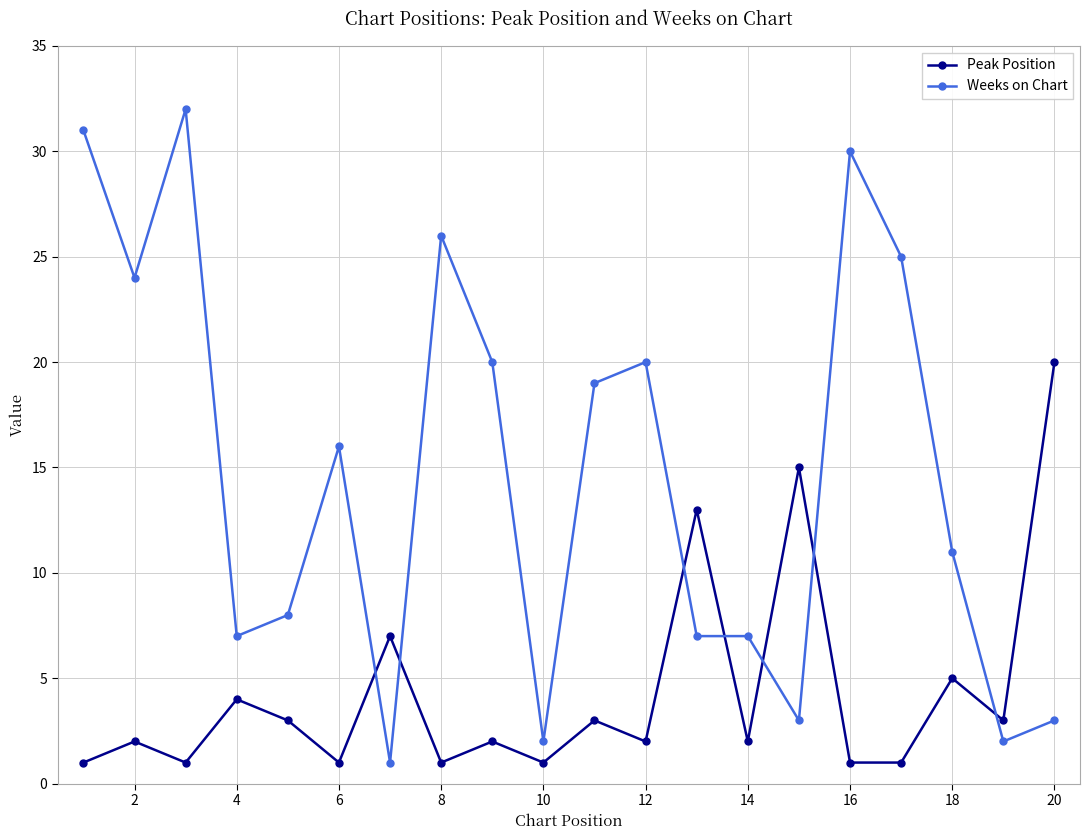

Which series has the widest spread of values?

Weeks on Chart